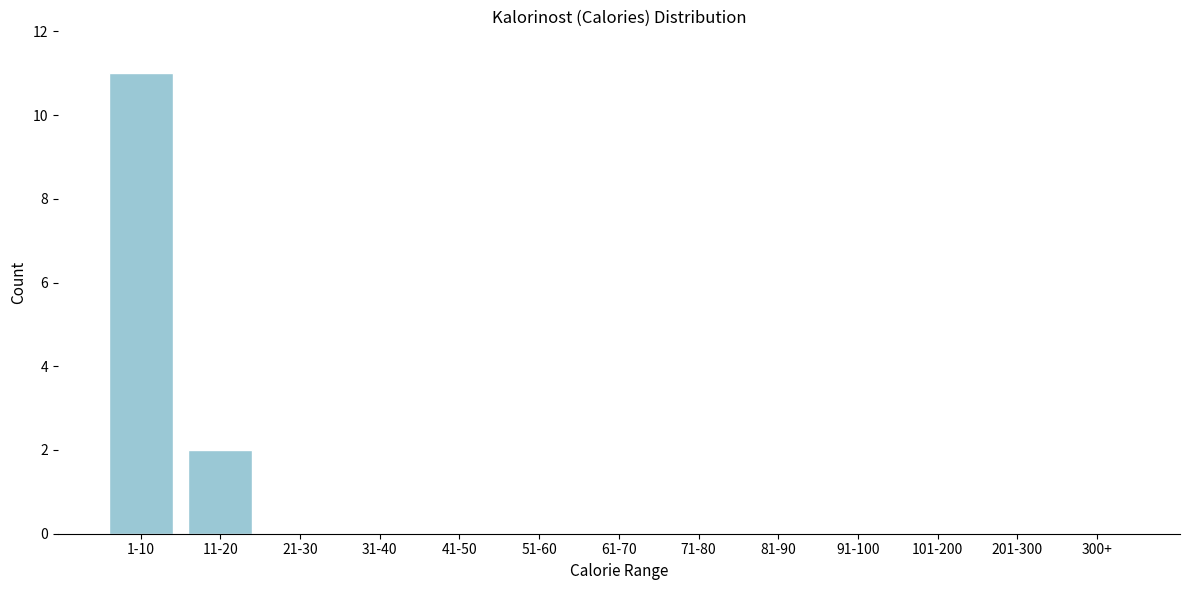

Reading left to right, transcribe all the data shown in this chart.

1-10=11	11-20=2	21-30=0	31-40=0	41-50=0	51-60=0	61-70=0	71-80=0	81-90=0	91-100=0	101-200=0	201-300=0	300+=0